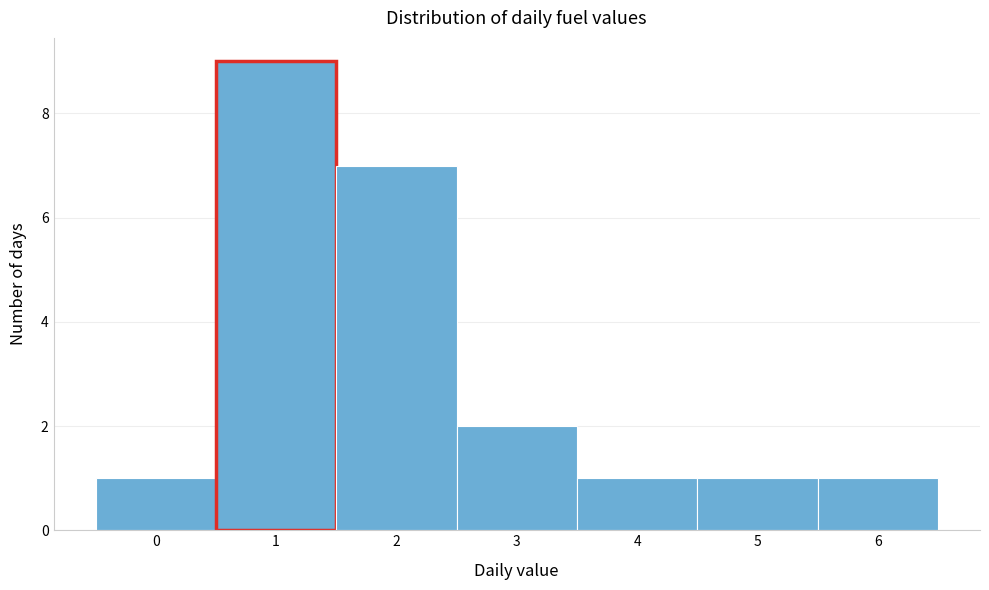

Reading left to right, transcribe this chart: for each bar, give the range it covers on the x-axis and its height. The values are not printed on the chart, so give them approximately, as read against the axis.

-0.5 to 0.5: 1
0.5 to 1.5: 9
1.5 to 2.5: 7
2.5 to 3.5: 2
3.5 to 4.5: 1
4.5 to 5.5: 1
5.5 to 6.5: 1